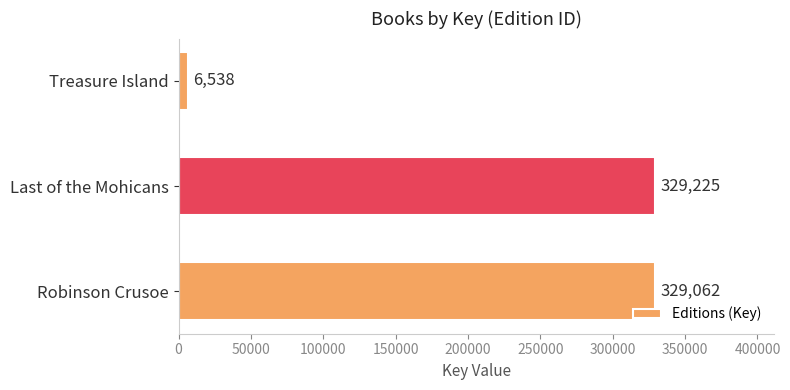

How many bars are there in total?

3